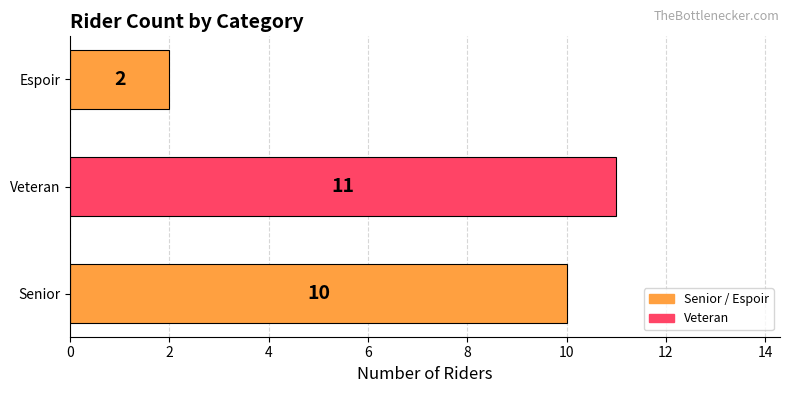

Reading bottom to top, transcribe all the data shown in this chart.

Senior=10	Veteran=11	Espoir=2